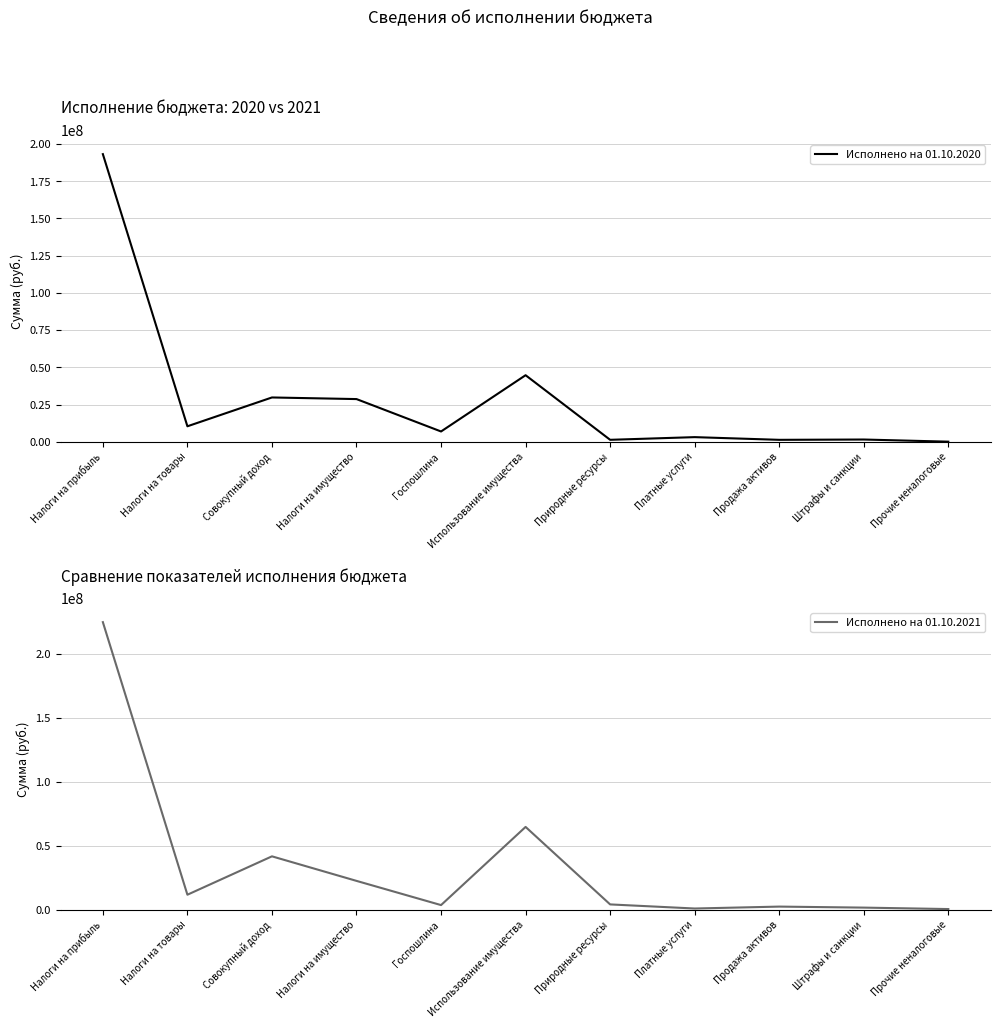

The Исполнено на 01.10.2021 series shows 1385919.9 at Продажа активов. True or false?

False